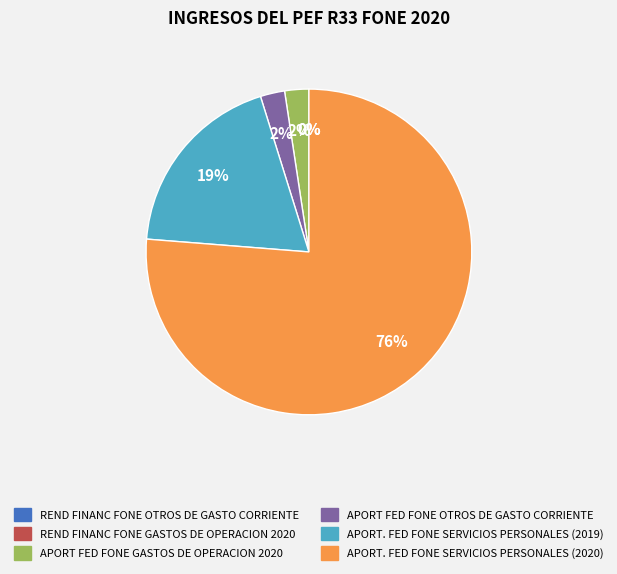

To the nearest percent, what percentage of the pie is APORT. FED FONE SERVICIOS PERSONALES (2019)?

19%